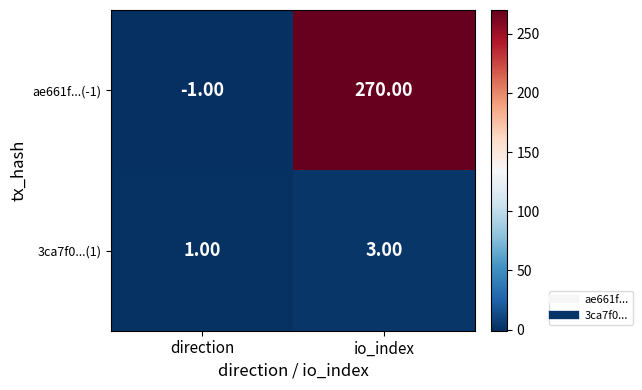

Which category has the lowest value across all series?

direction